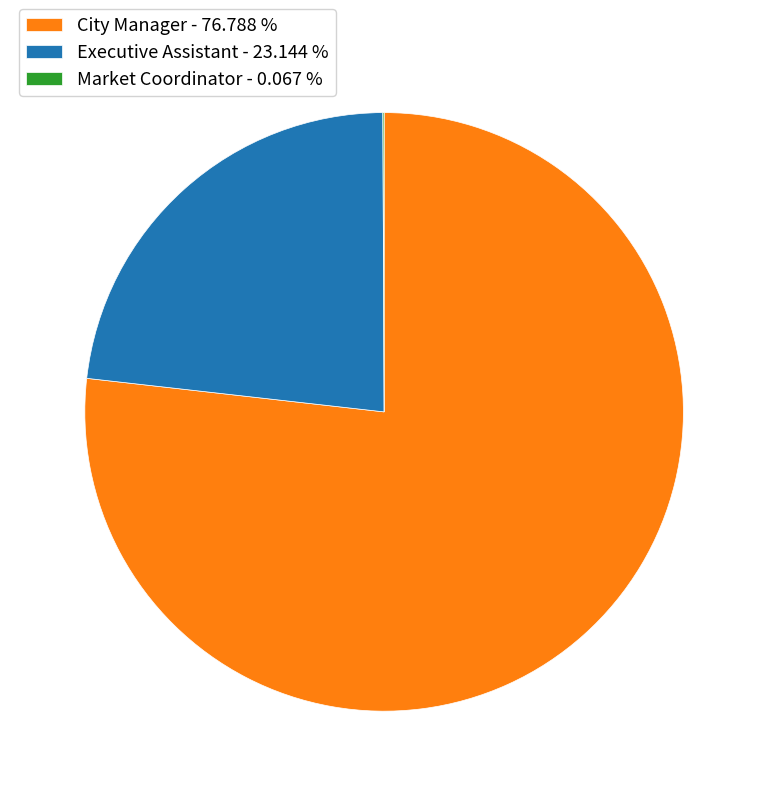

Is City Manager - 76.788 % the majority of the pie?

Yes